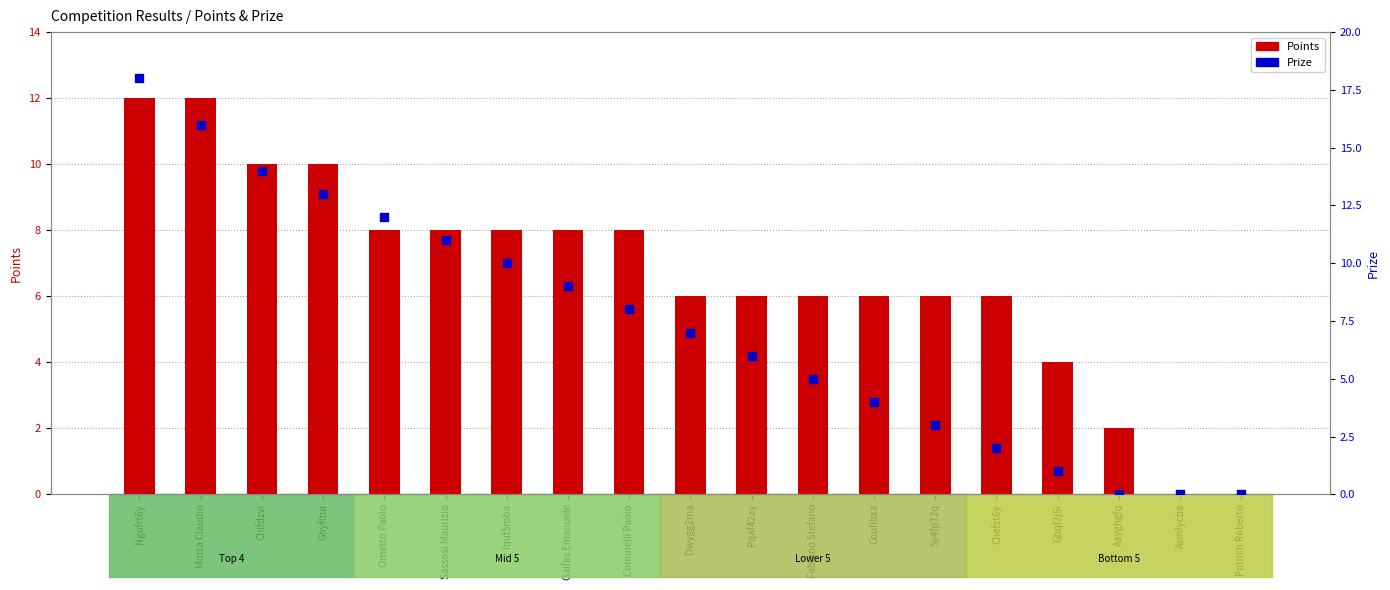

Which series has the largest total across all categories?

Prize